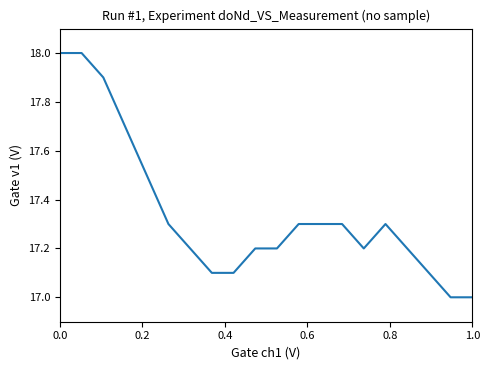

What is the difference between the second highest and second lowest values?

1.0